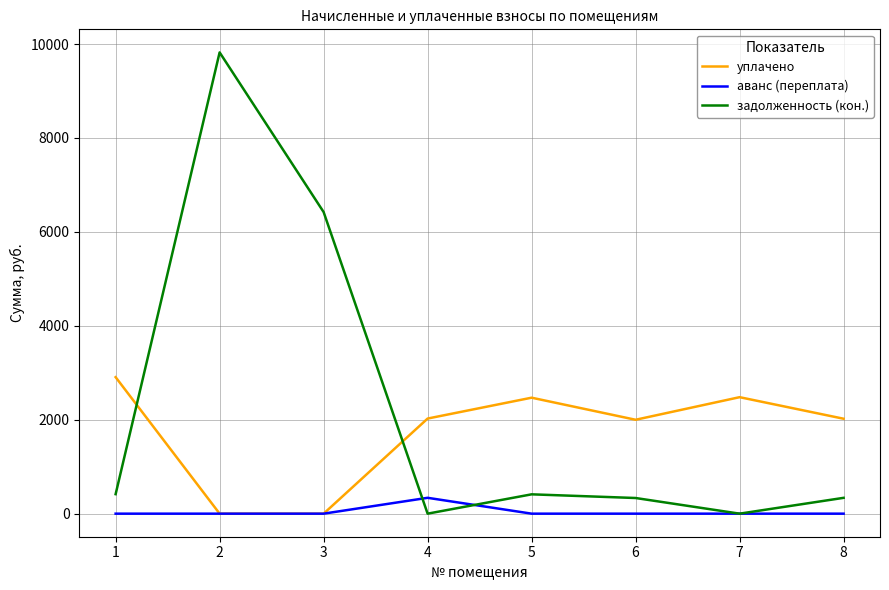

Which series has the largest total across all categories?

задолженность (кон.)